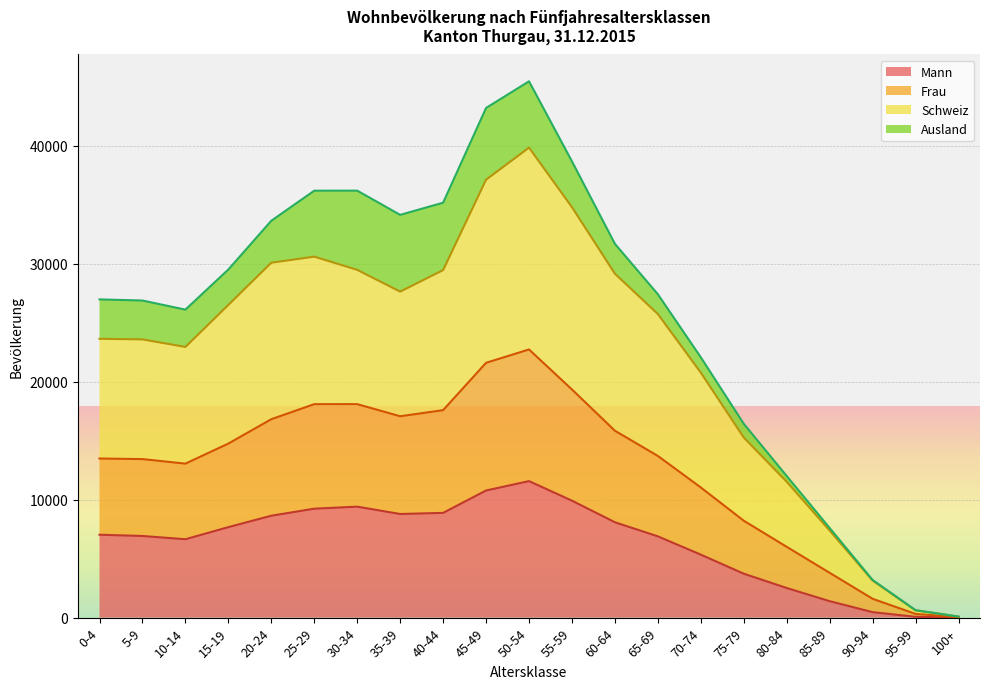

True or false: Mann has a value of 9910 at 55-59.

True